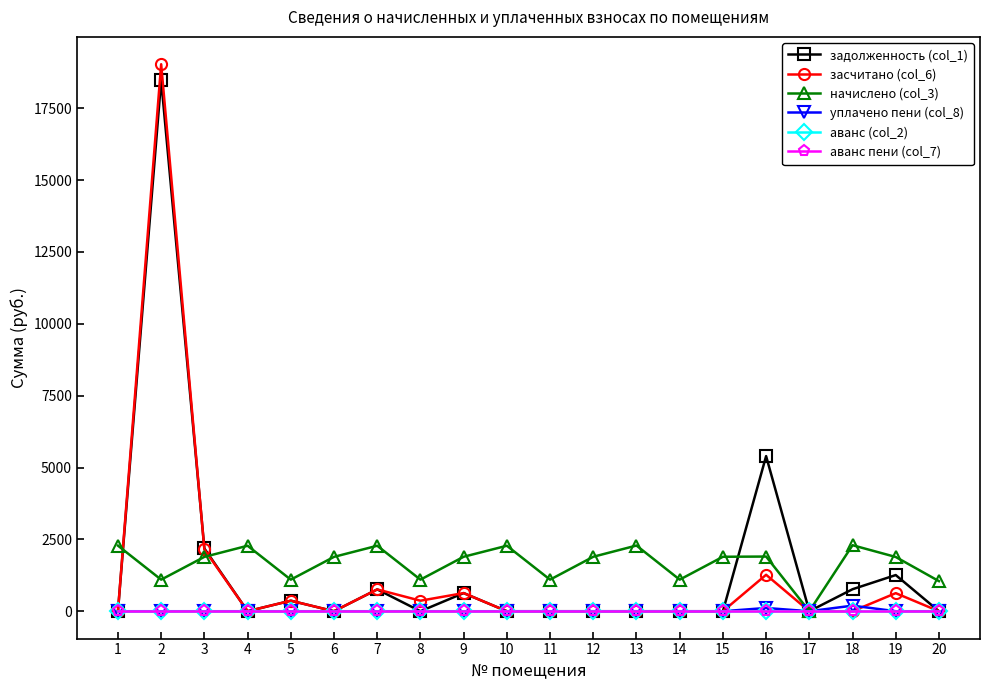

Is this an area chart (filled region under the line)?

No